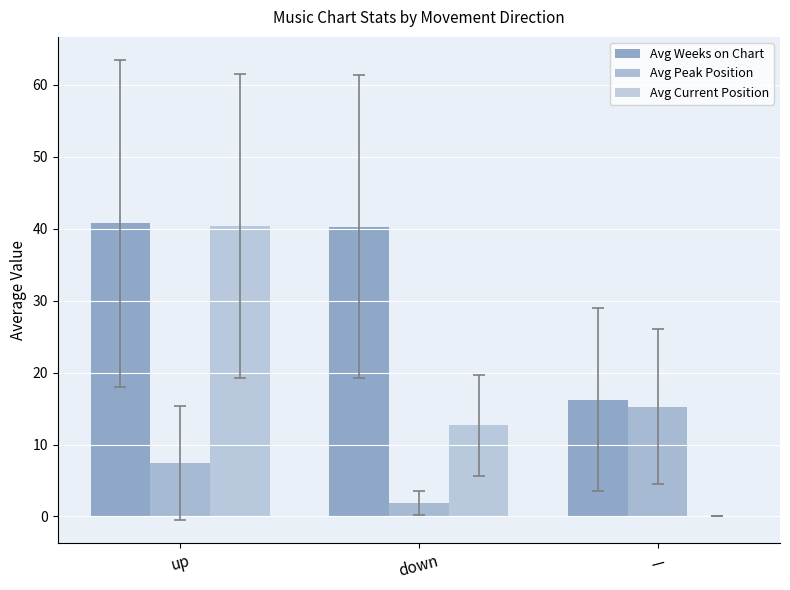

At which category is the sum across all series the highest?

up